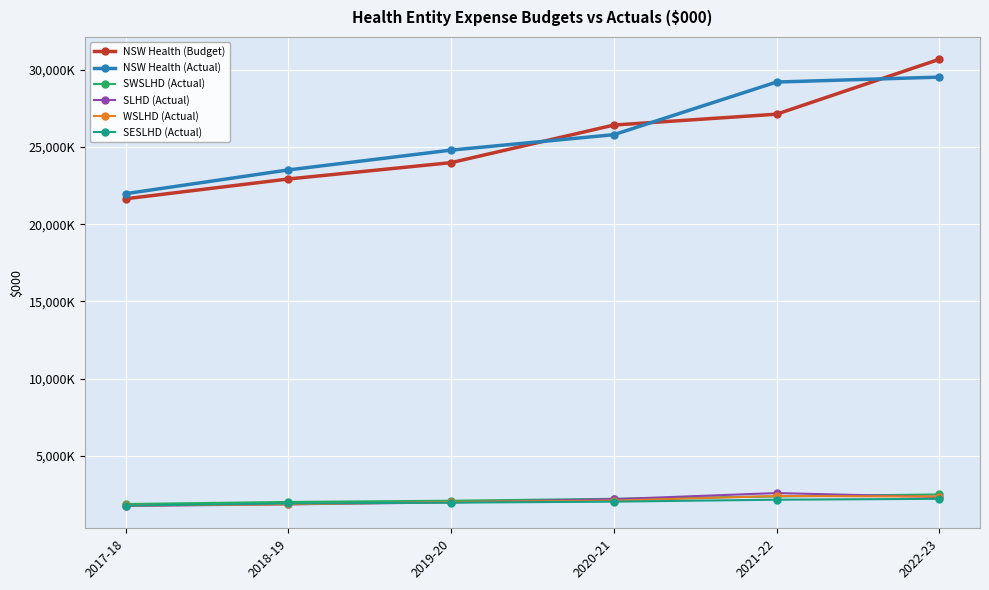

What is the difference between the maximum and minimum values in the SWSLHD (Actual) series?

623307